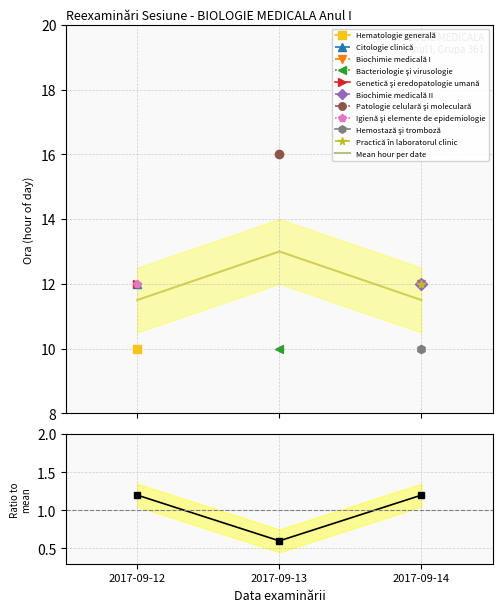

How many Count ratio values are between 0 and 1?

1